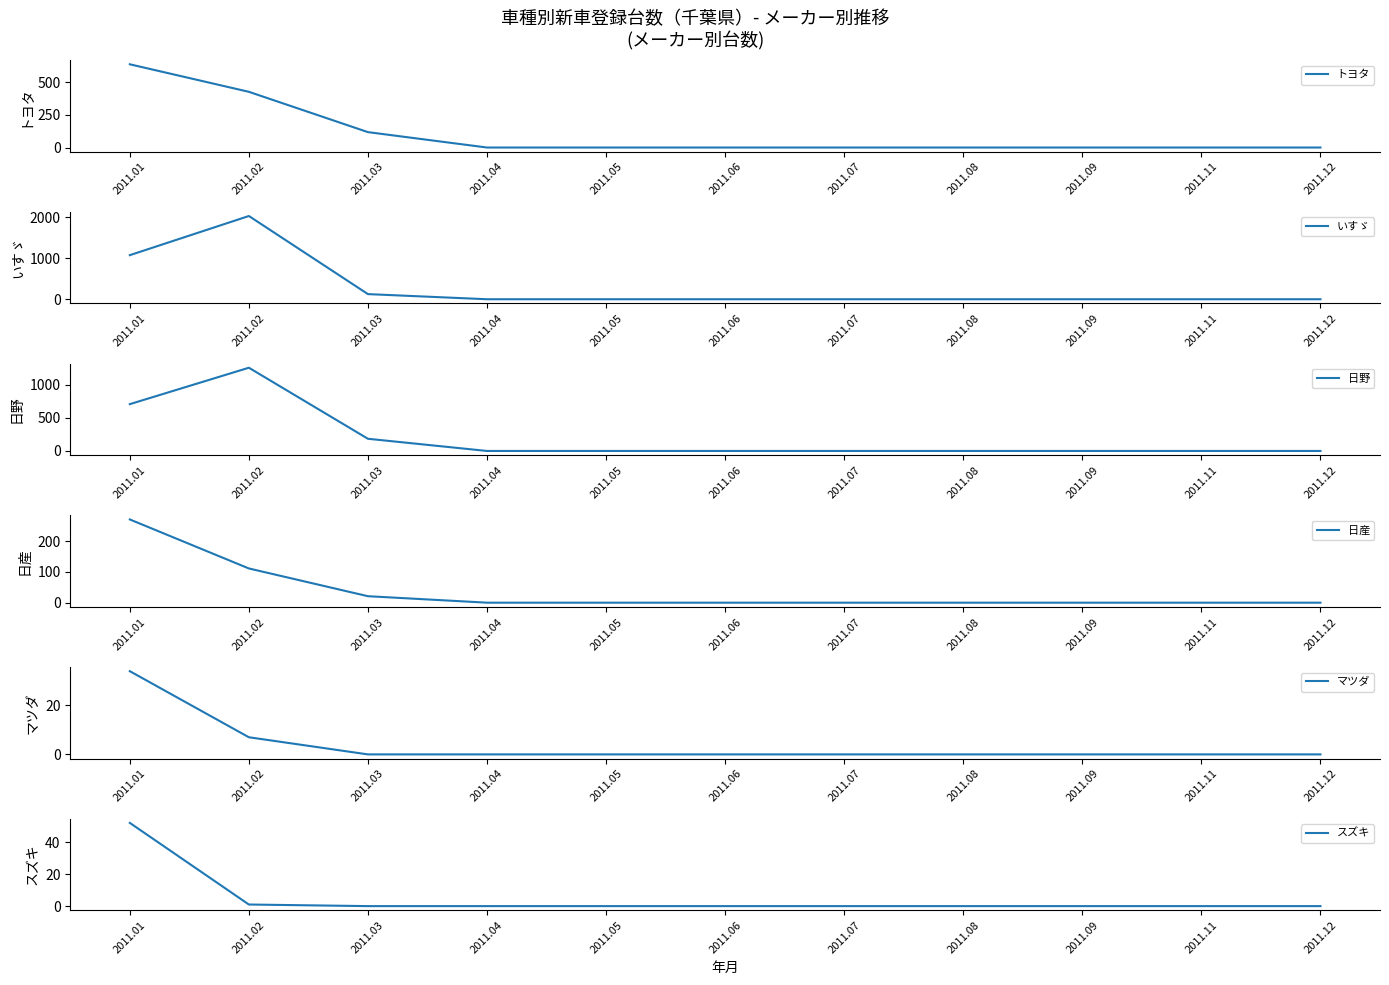

How many intersections are there between マツダ and スズキ?

1